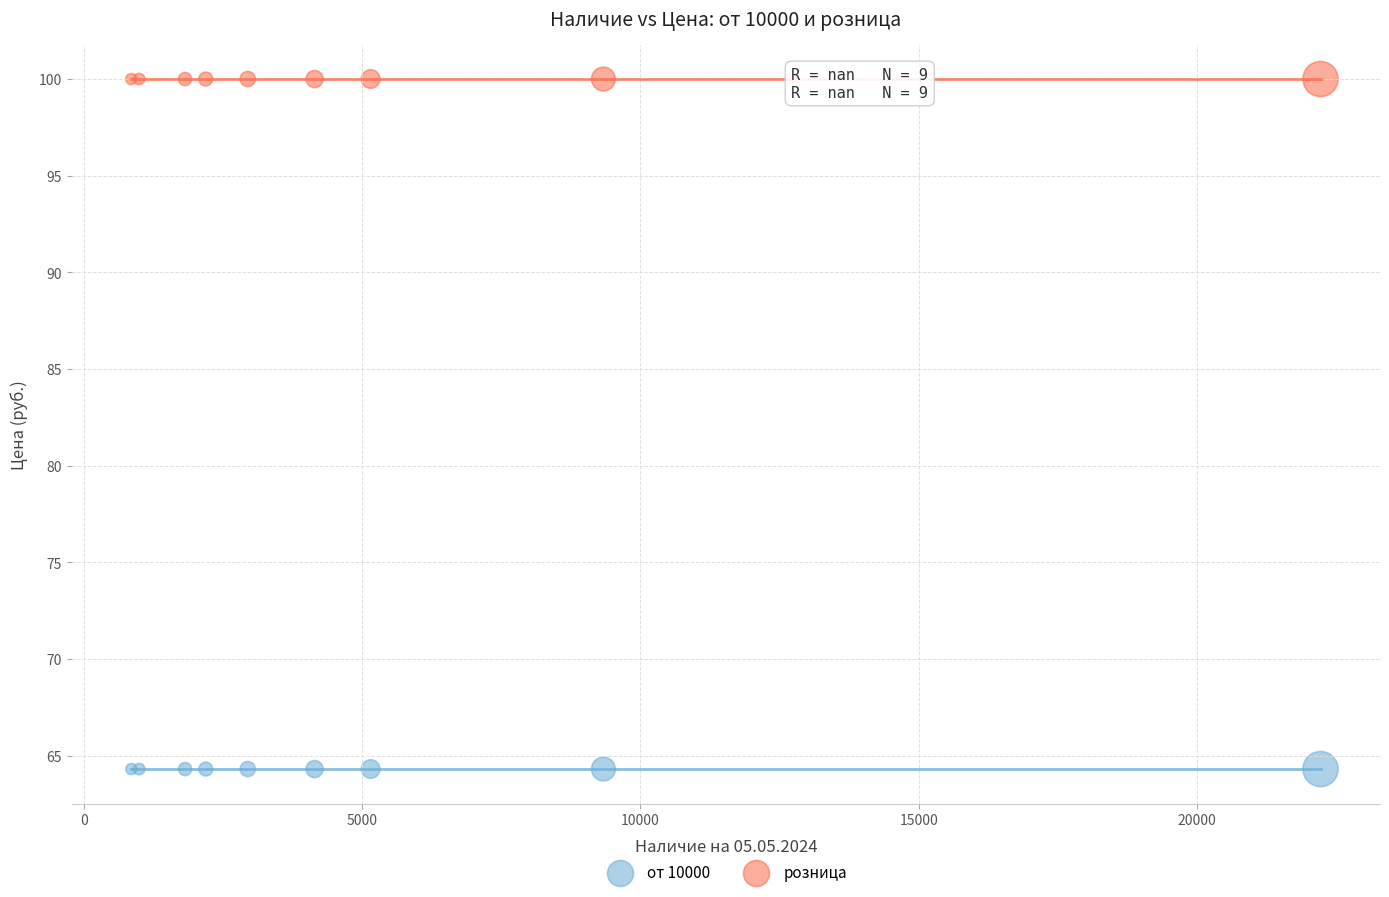

Which series reaches the minimum Y coordinate?

от 10000